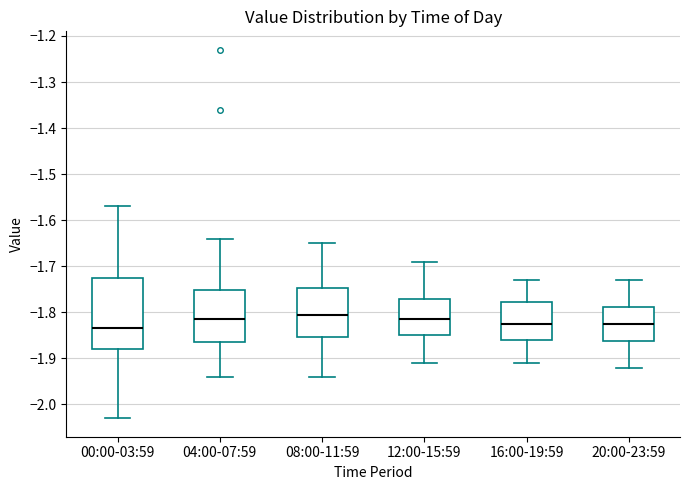

Comparing the boxes themselves (not the whiskers), which one is the tallest?

00:00-03:59